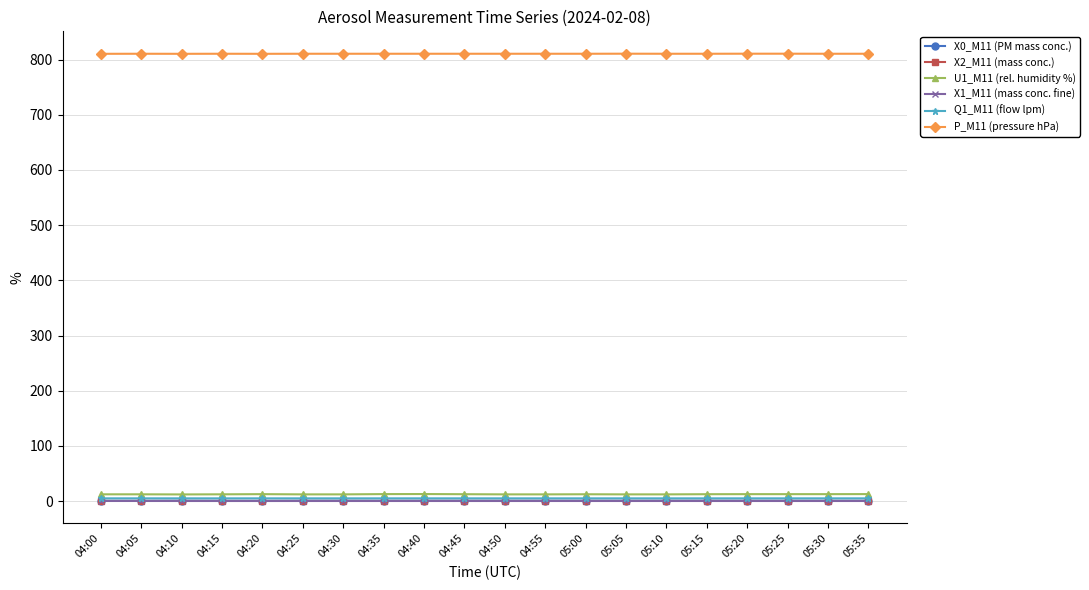

What is the maximum value shown in the chart?

810.7